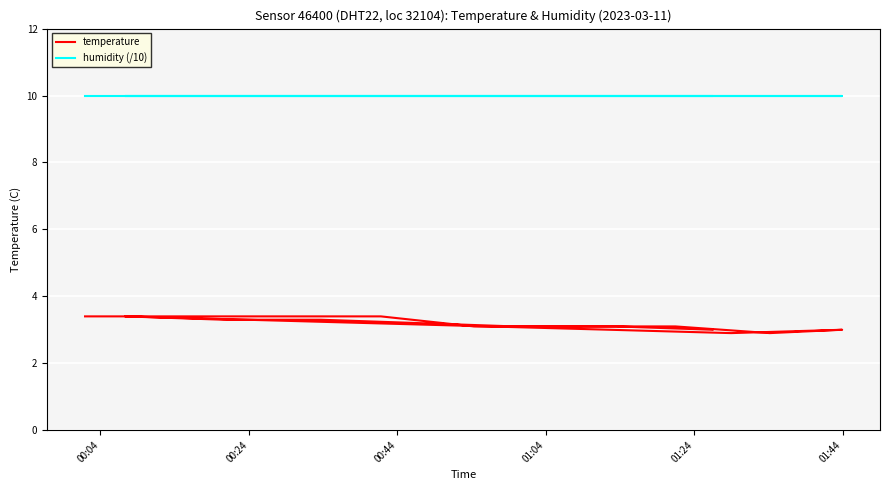

Rank the series by their average value, from highest to lowest.

humidity (/10), temperature